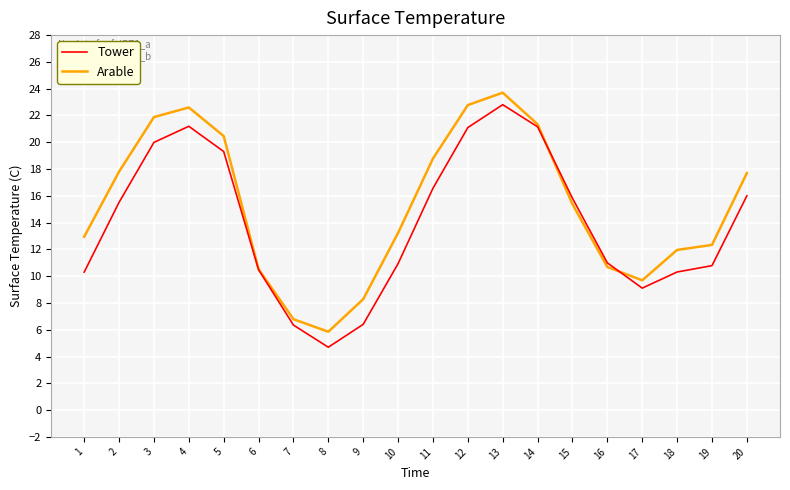

Rank the series by their average value, from lowest to highest.

Tower, Arable